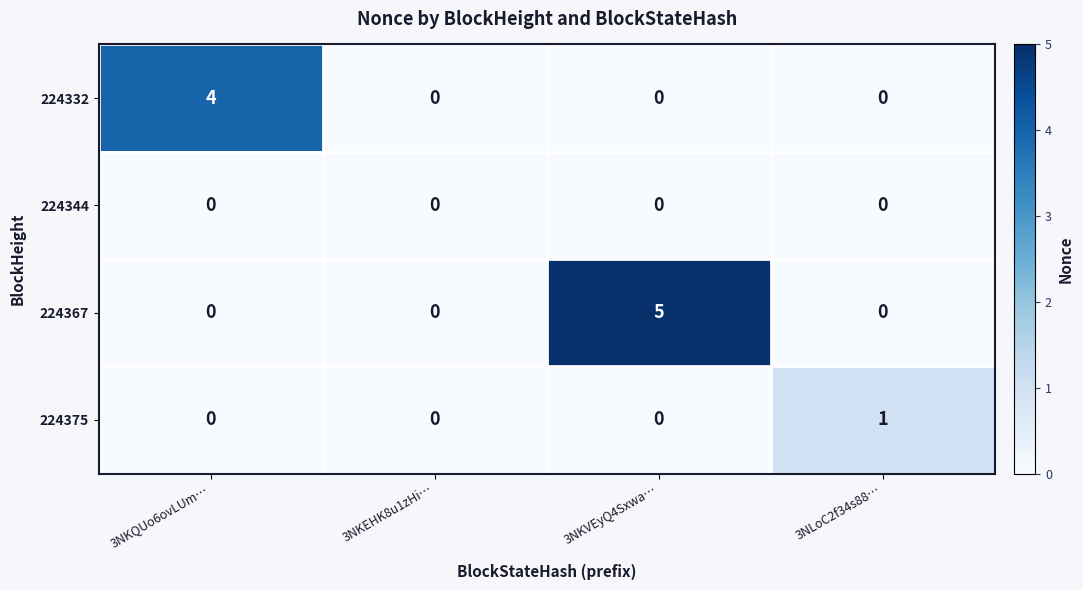

How many data points does each series have?

4